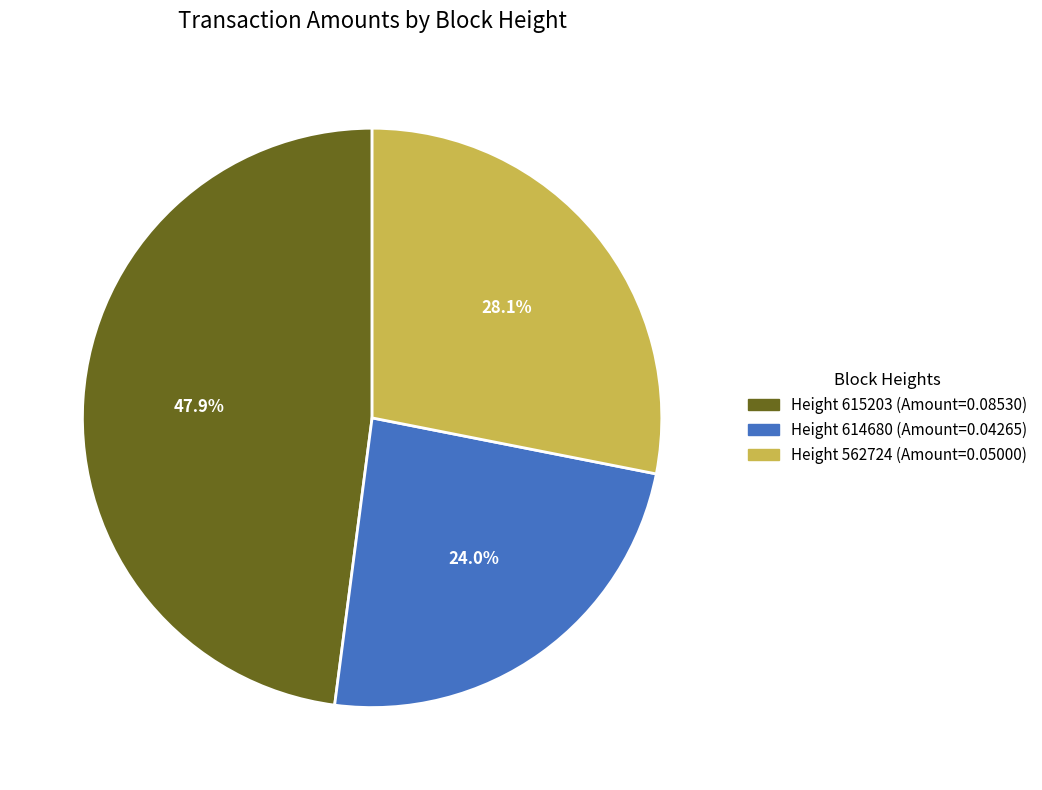

Does any single category account for the majority?

No